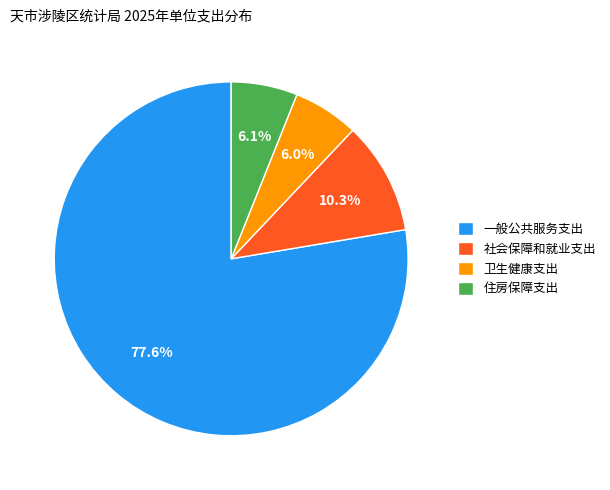

Which has a higher value, 社会保障和就业支出 or 卫生健康支出?

社会保障和就业支出